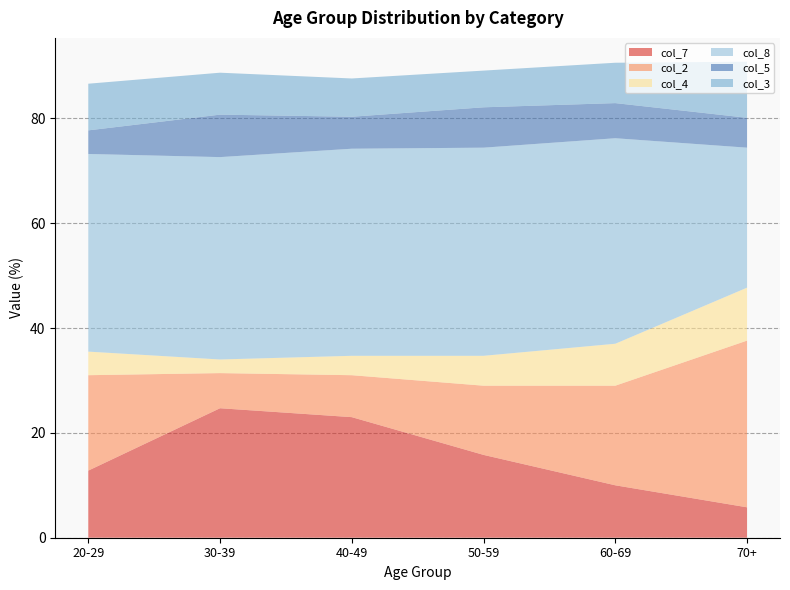

Reading left to right, extract all data points from this chart.

col_7: 12.8	24.7	23.0	15.8	10.0	5.8
col_2: 18.2	6.7	8.0	13.2	19.0	31.8
col_4: 4.5	2.6	3.7	5.7	8.0	10.1
col_8: 37.7	38.6	39.5	39.7	39.2	26.7
col_5: 4.5	8.1	6.1	7.7	6.7	5.7
col_3: 8.9	8.0	7.3	7.0	7.7	10.7